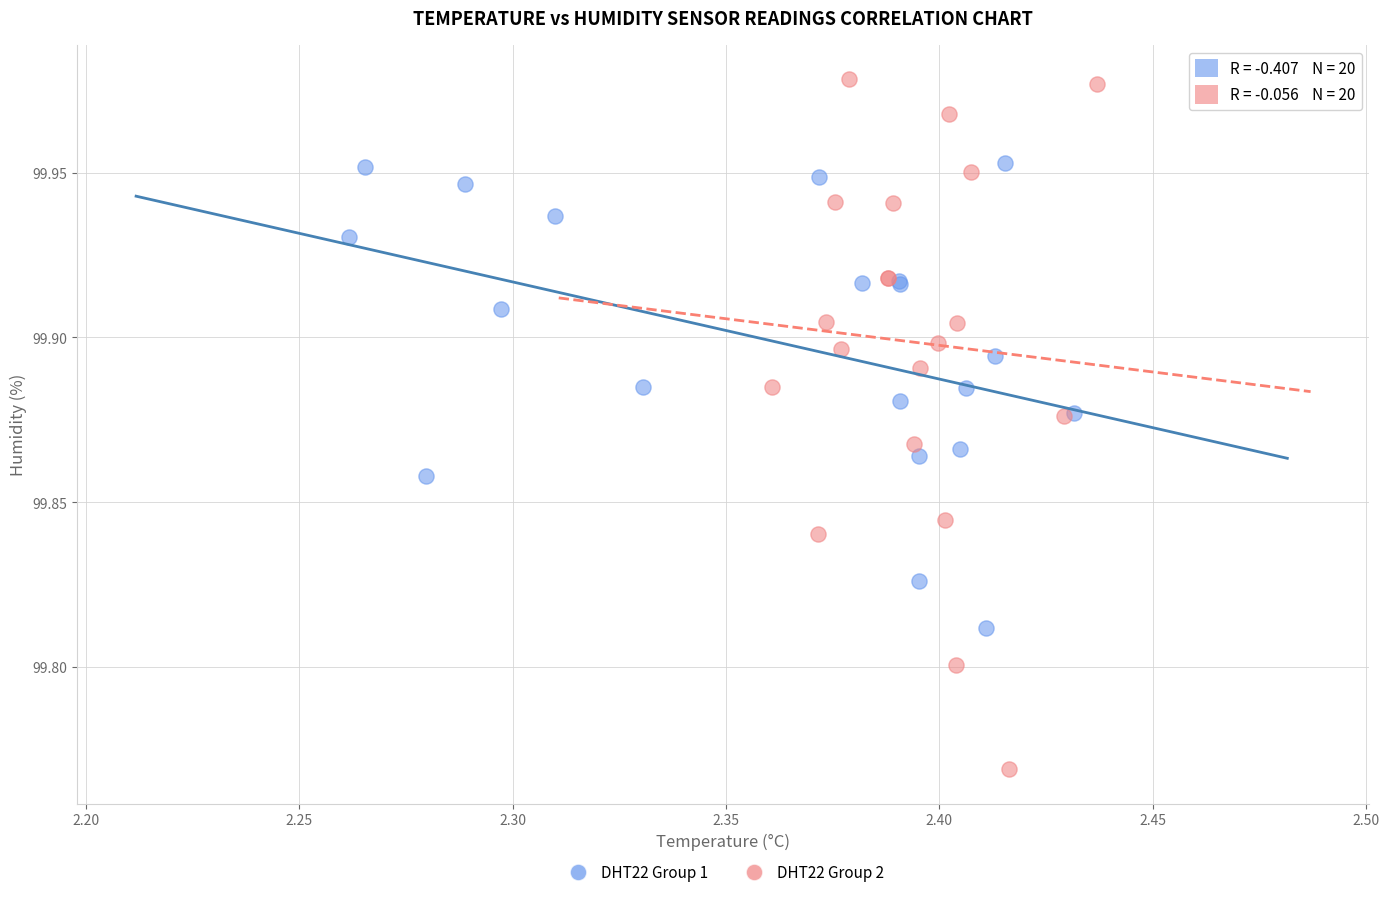

Which series has the largest Y range (max minus min)?

DHT22 Group 2